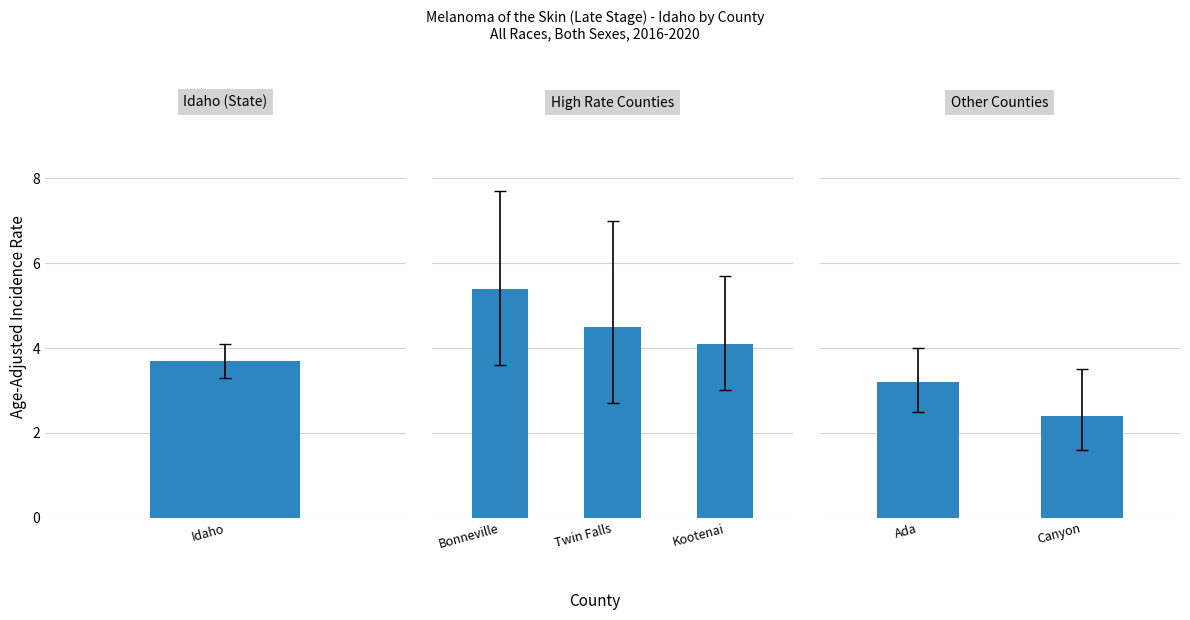

Count the values in the range 2 to 3.

1